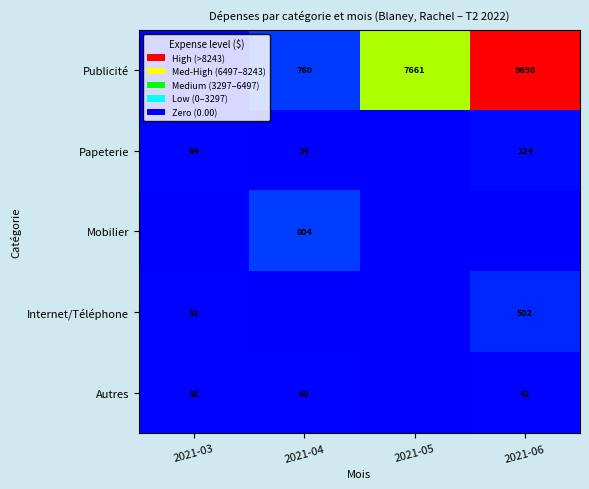

Is it true that Publicité equals 40 at 2021-03?

True